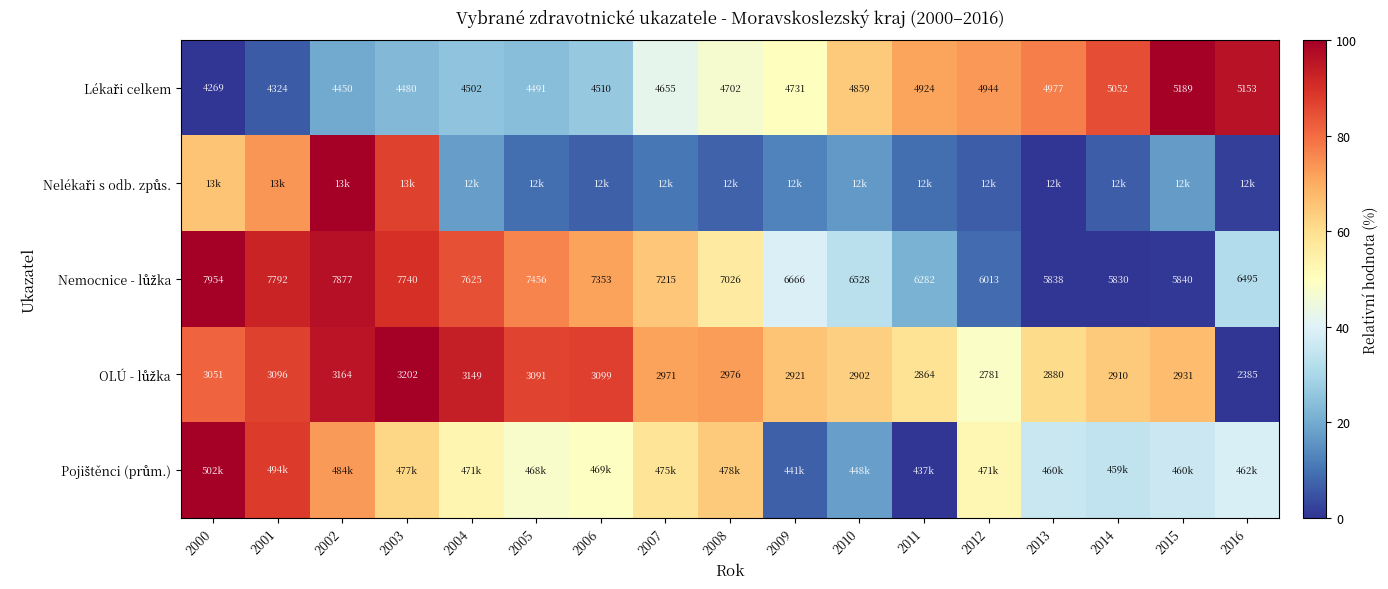

What is the total value across all series at 2009?

174.6